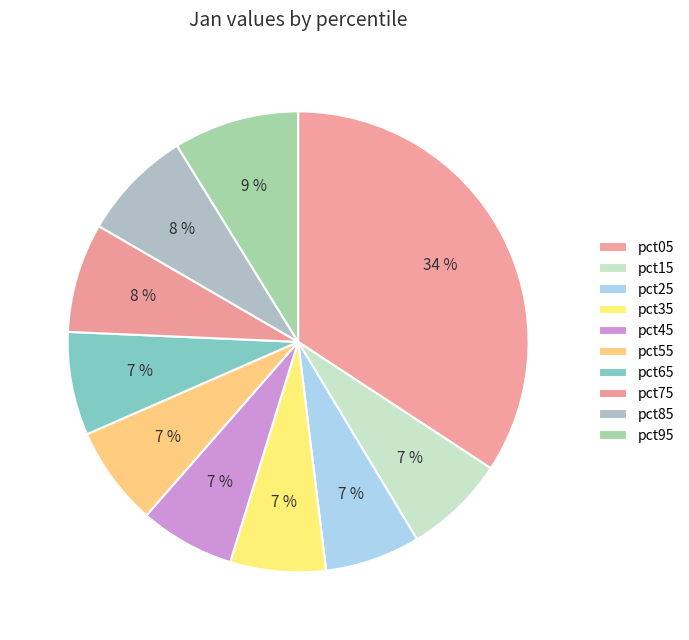

What is the change in value from pct45 to pct95?

+0.2